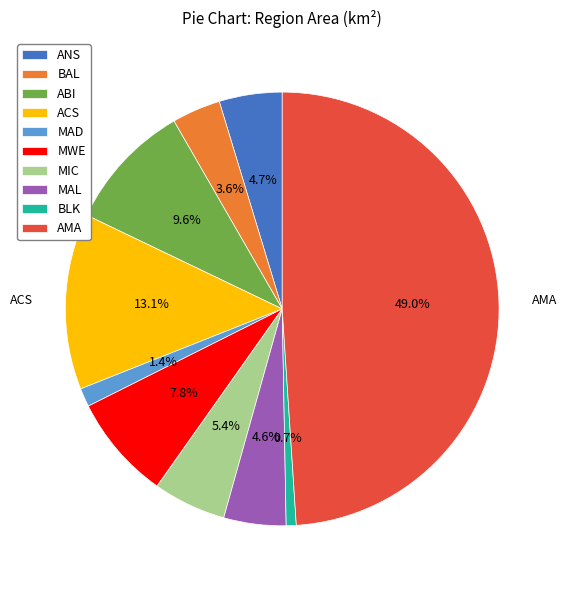

Which slice is the largest?

AMA